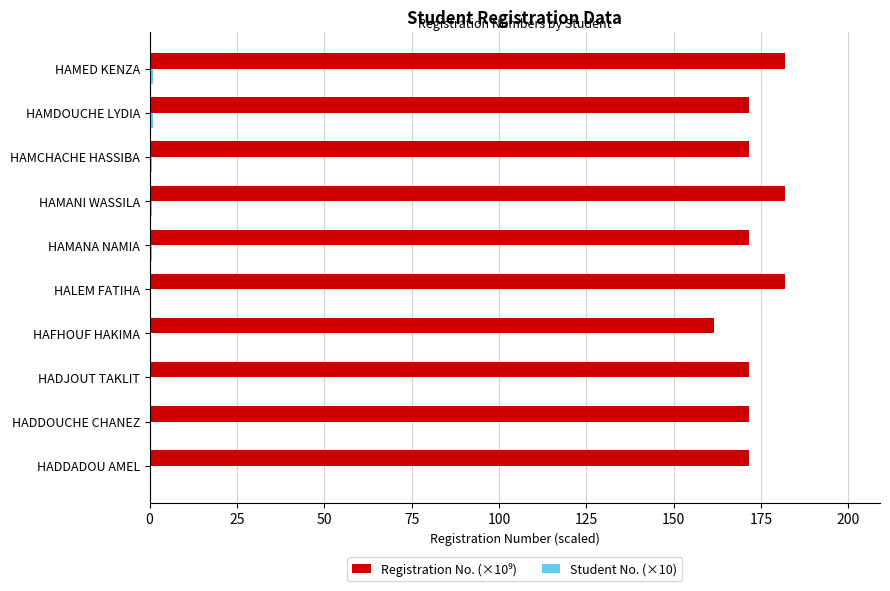

List the series in order of their overall mean, lowest first.

Student No. (×10), Registration No. (×10⁹)